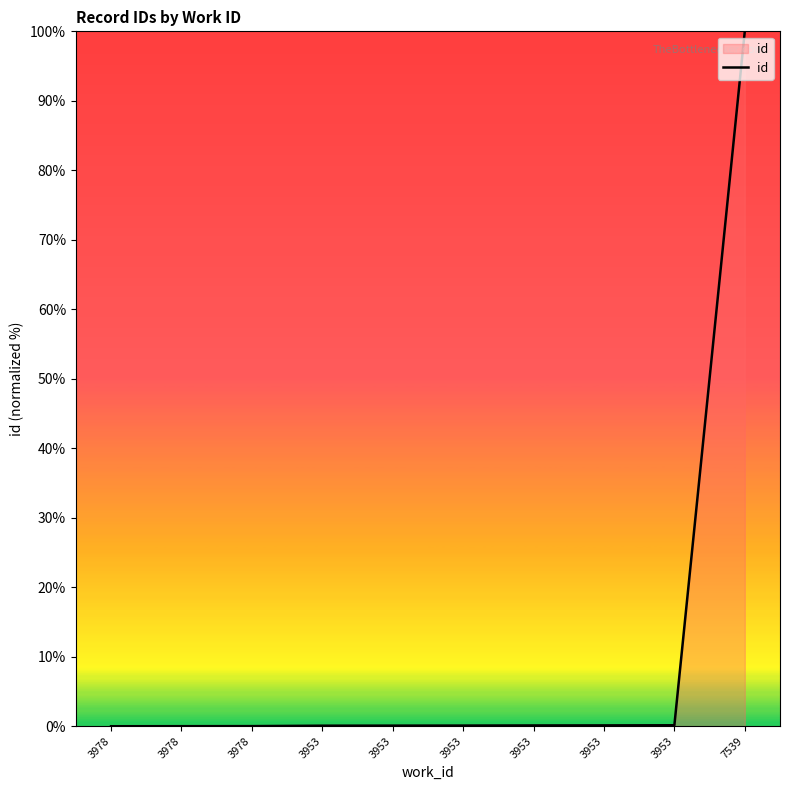

What is the difference between the maximum and second lowest values?

100.0